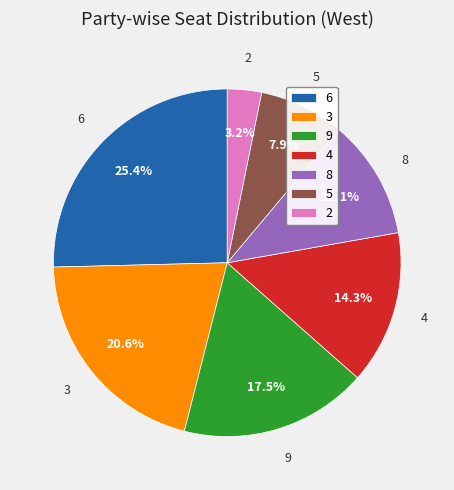

Is there any slice that represents more than half of the pie?

No